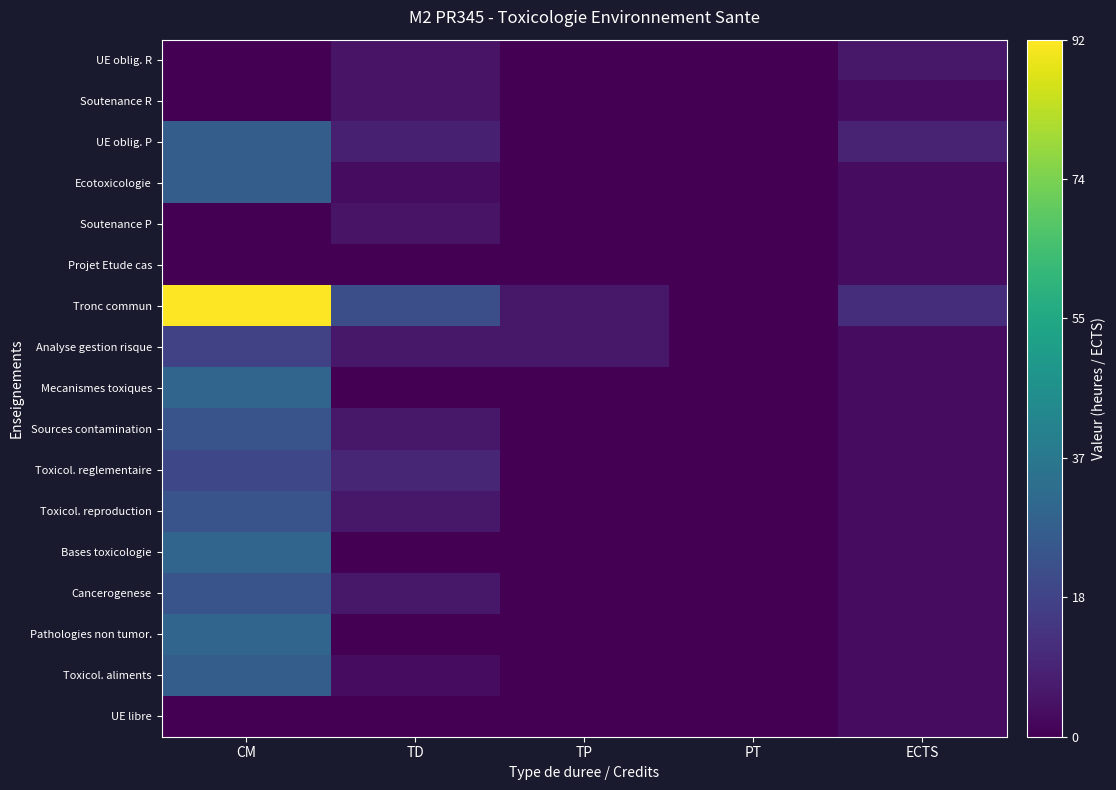

Between TP and PT, which series saw the biggest shift?

Tronc commun